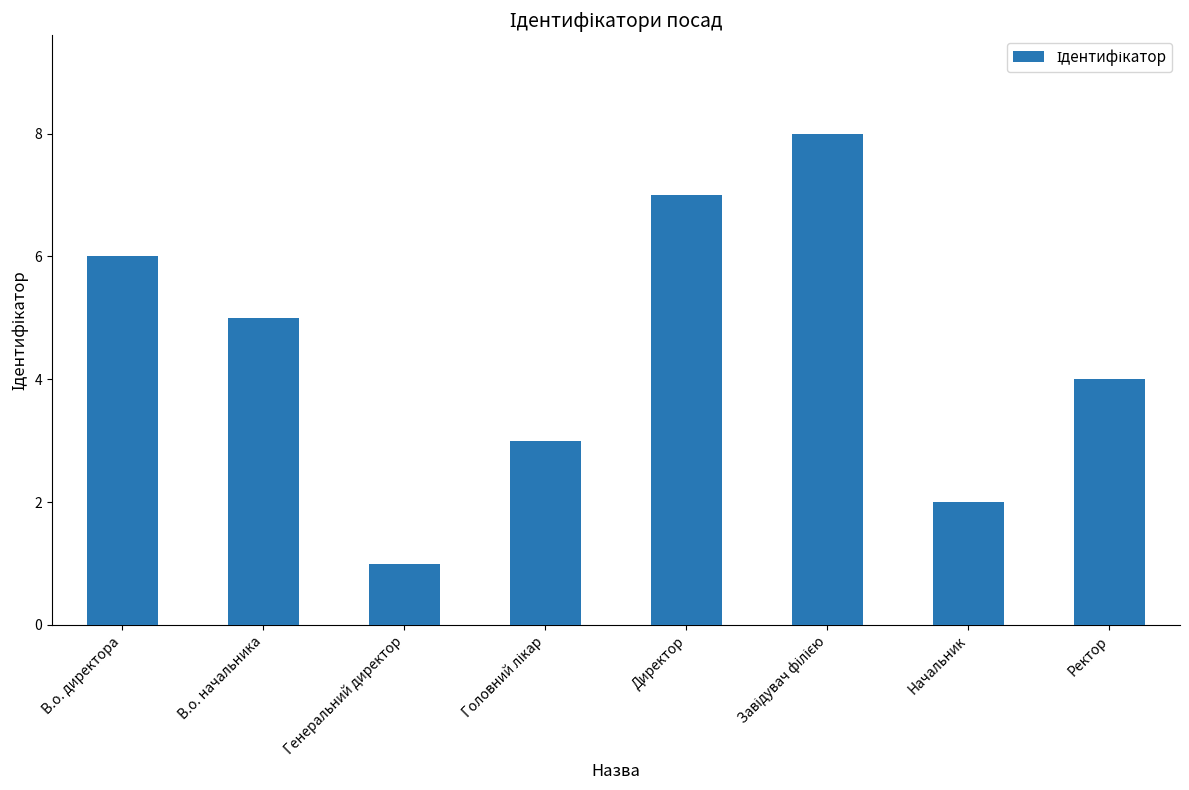

What is the maximum value shown in the chart?

8